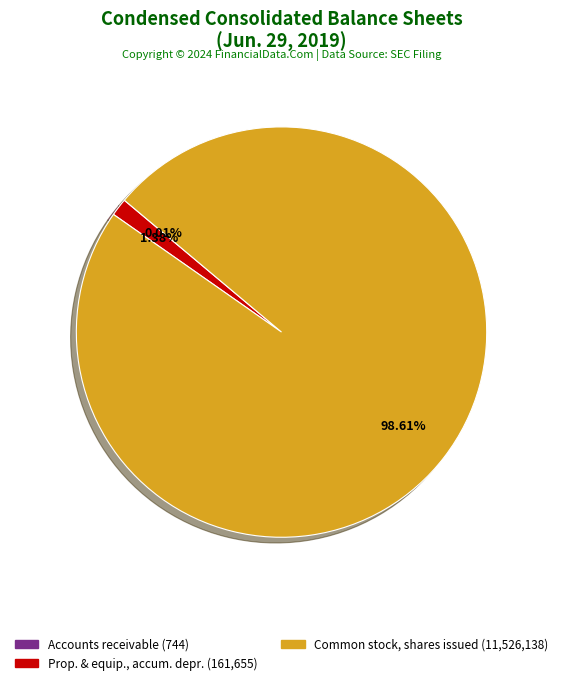

To the nearest percent, what is the average slice percentage?

33%